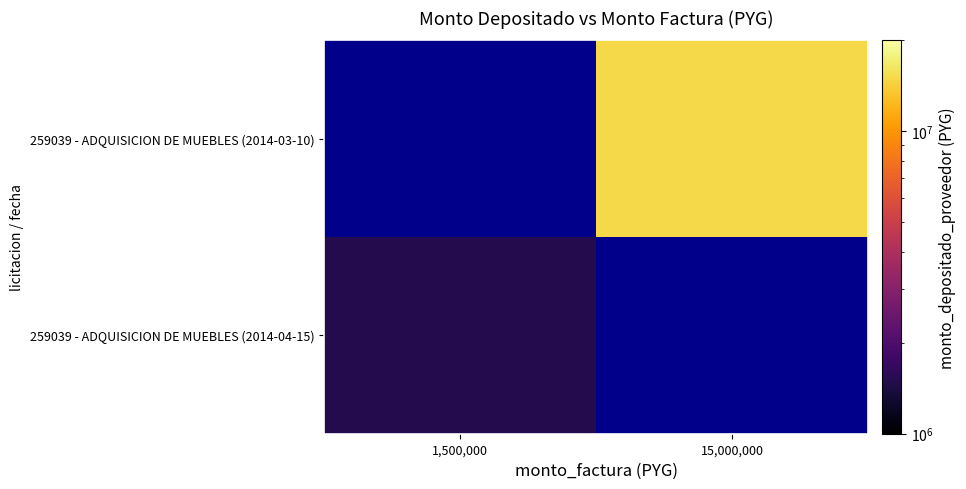

Where is 259039 - ADQUISICION DE MUEBLES (2014-04-15) nearest to the value 1500000?

1,500,000